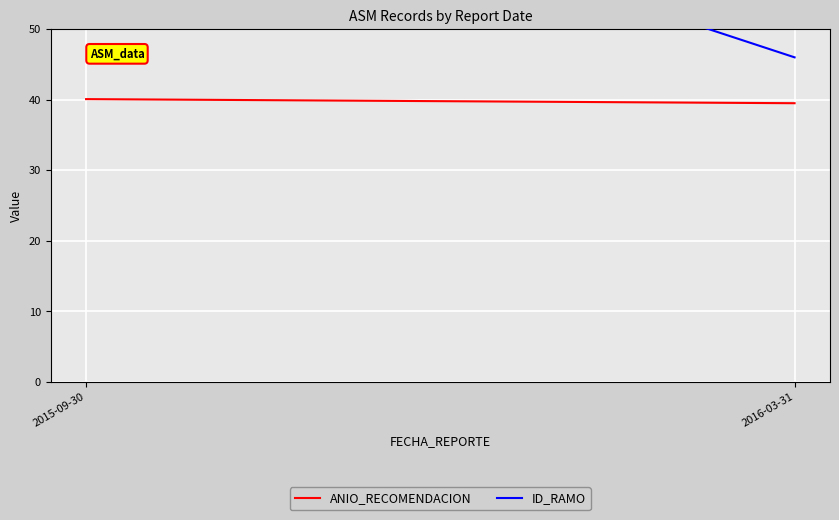

What is the lowest value of the ID_RAMO series?

46.0